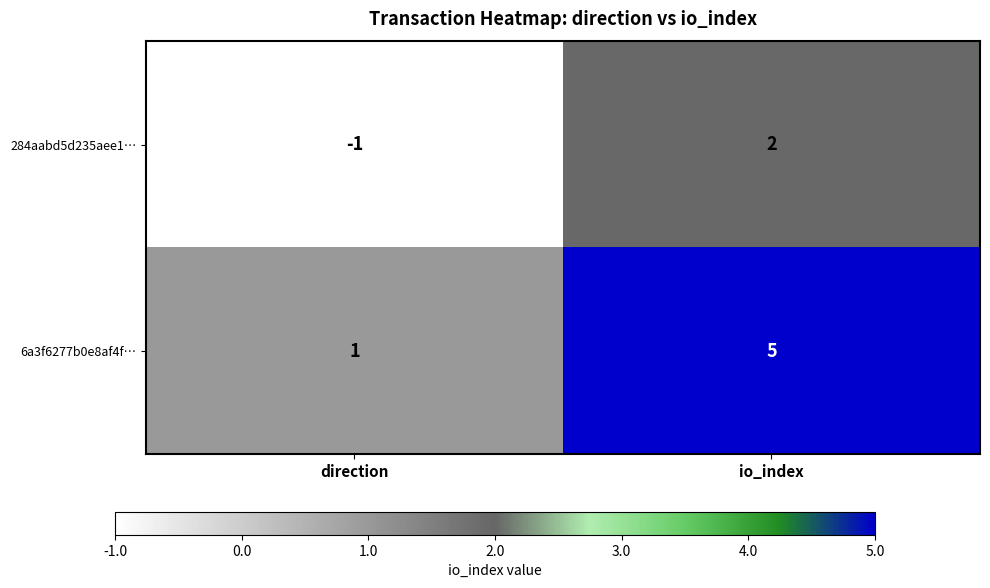

Reading left to right, list all the values displayed in this chart.

284aabd5d235aee1…: direction=-1	io_index=2
6a3f6277b0e8af4f…: direction=1	io_index=5